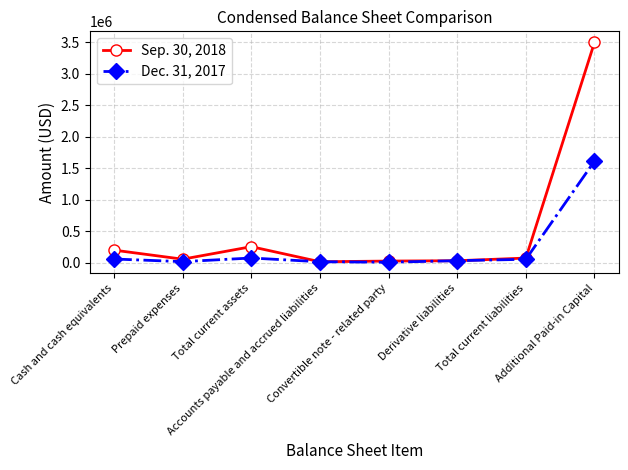

How many times do Sep. 30, 2018 and Dec. 31, 2017 cross each other?

2